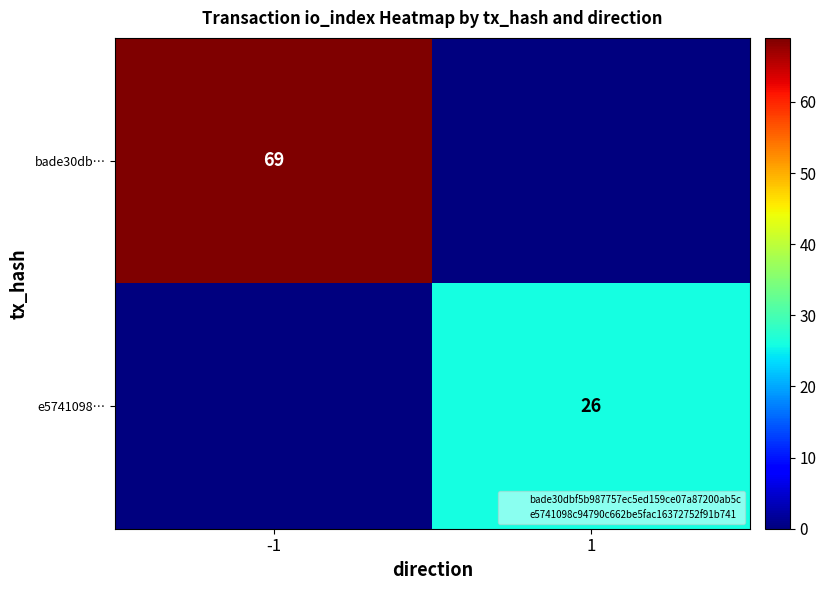

What is the sum of all bade30db… values?

69